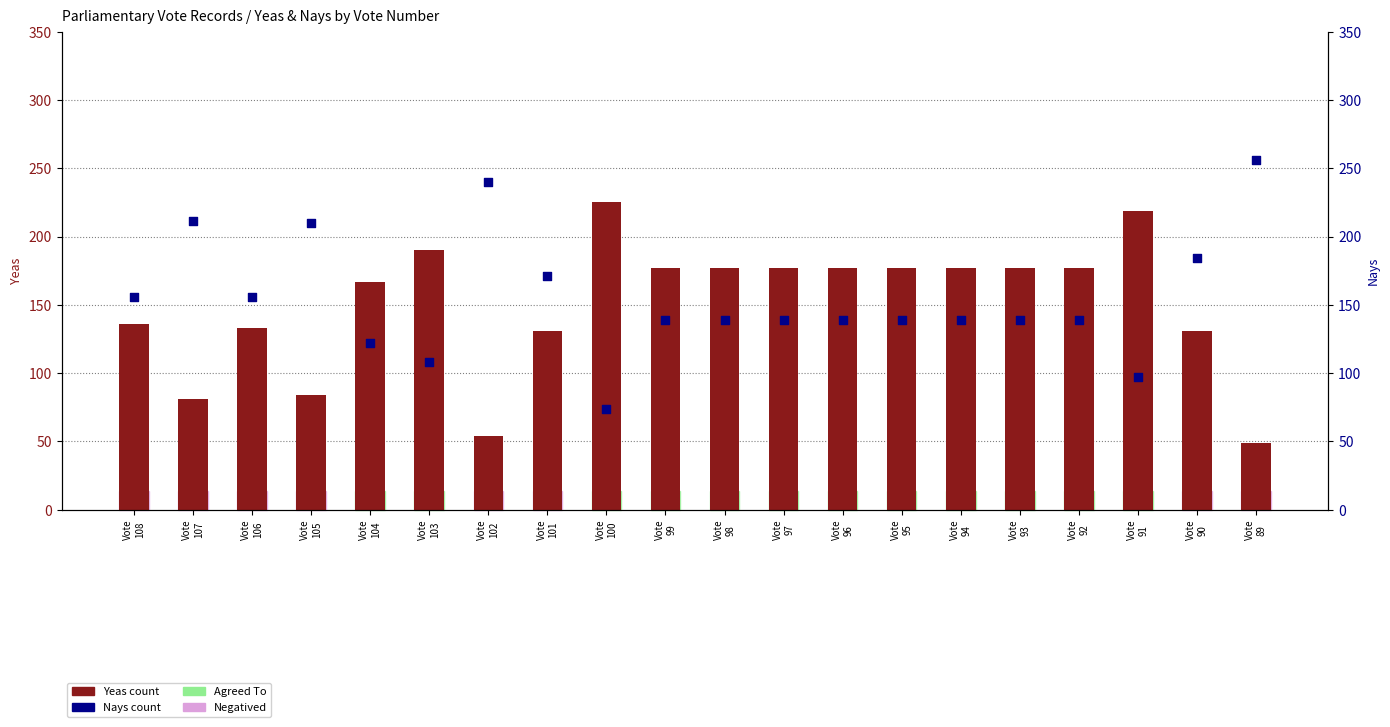

Is the value of Yeas count at Vote
108 greater than the value of Nays count at Vote
107?

No